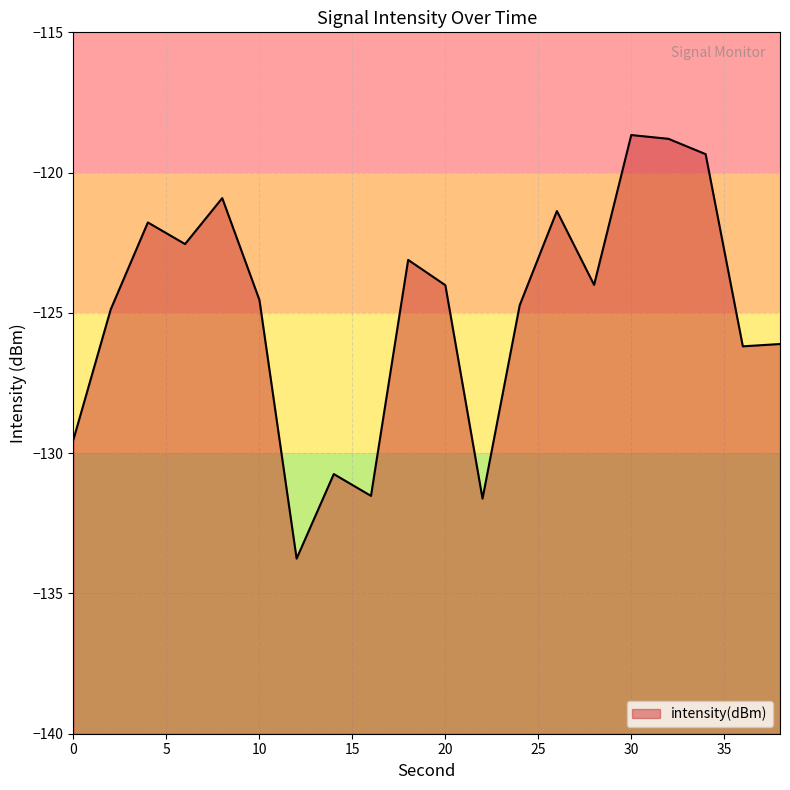

Reading right to left, extract all data points from this chart.

38=-126.1	36=-126.2	34=-119.3	32=-118.8	30=-118.7	28=-124.0	26=-121.4	24=-124.7	22=-131.6	20=-124.0	18=-123.1	16=-131.5	14=-130.7	12=-133.8	10=-124.5	8=-120.9	6=-122.5	4=-121.8	2=-124.9	0=-129.5